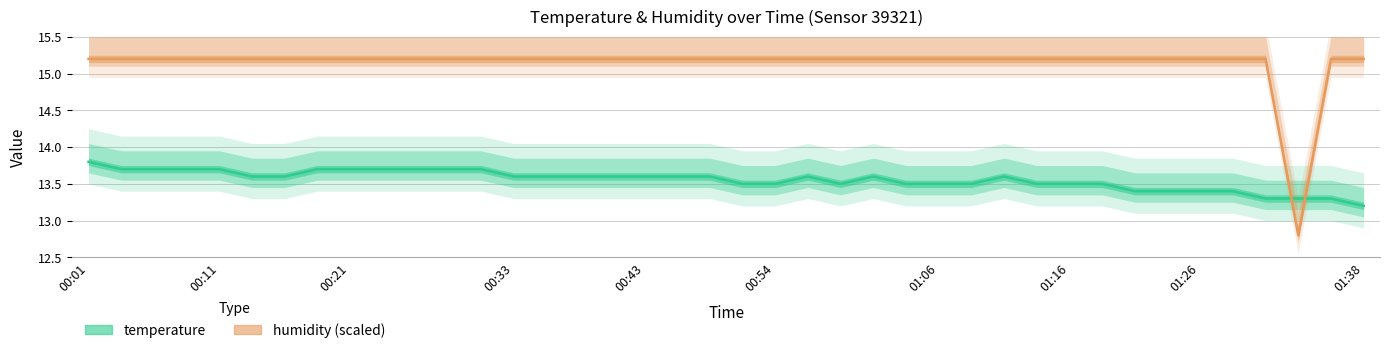

What is the average value of the temperature series?

13.6